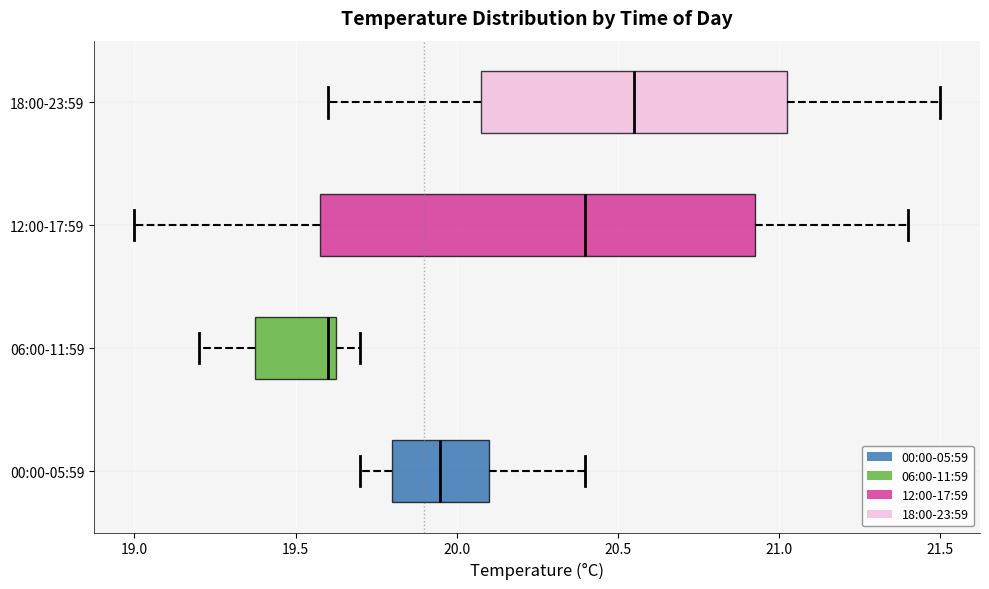

Reading bottom to top, transcribe this box plot: for each box, give where its median line is, the range the box spans, and where its two whiskers end, as read against the x-axis. The values are not printed on the chart, so give them approximately, as read against the axis.

00:00-05:59: median 19.95, box 19.80 to 20.10, whiskers 19.70 to 20.40
06:00-11:59: median 19.60, box 19.40 to 19.65, whiskers 19.20 to 19.70
12:00-17:59: median 20.40, box 19.60 to 20.95, whiskers 19.00 to 21.40
18:00-23:59: median 20.55, box 20.10 to 21.05, whiskers 19.60 to 21.50